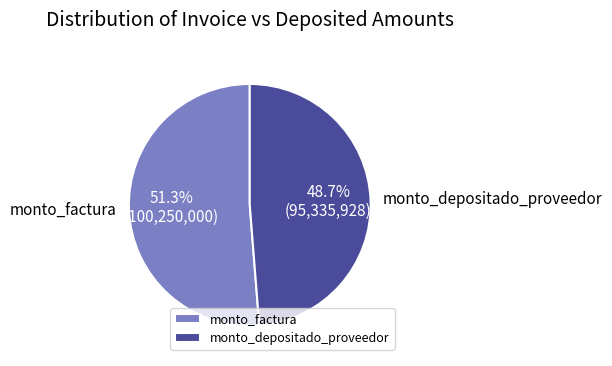

To the nearest percent, what percentage of the pie is monto_factura?

51%